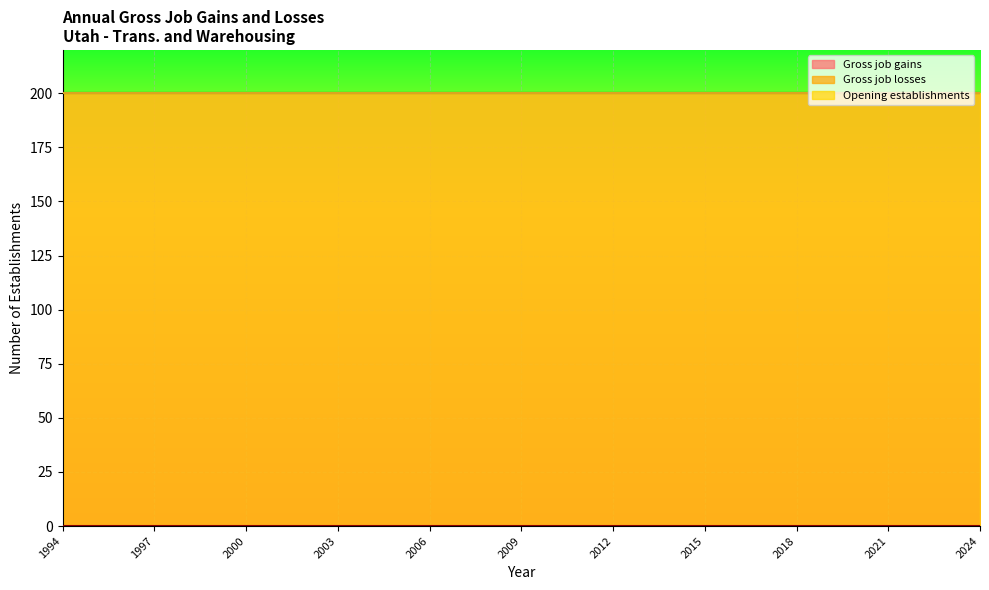

Which series has the largest range (max minus min)?

Gross job gains